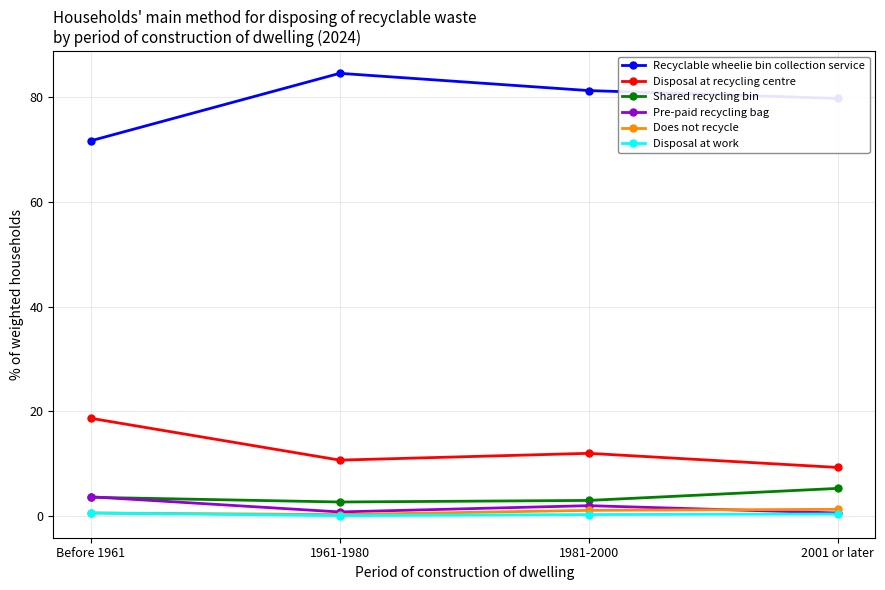

What are all the series names shown in the legend?

Recyclable wheelie bin collection service, Disposal at recycling centre, Shared recycling bin, Pre-paid recycling bag, Does not recycle, Disposal at work